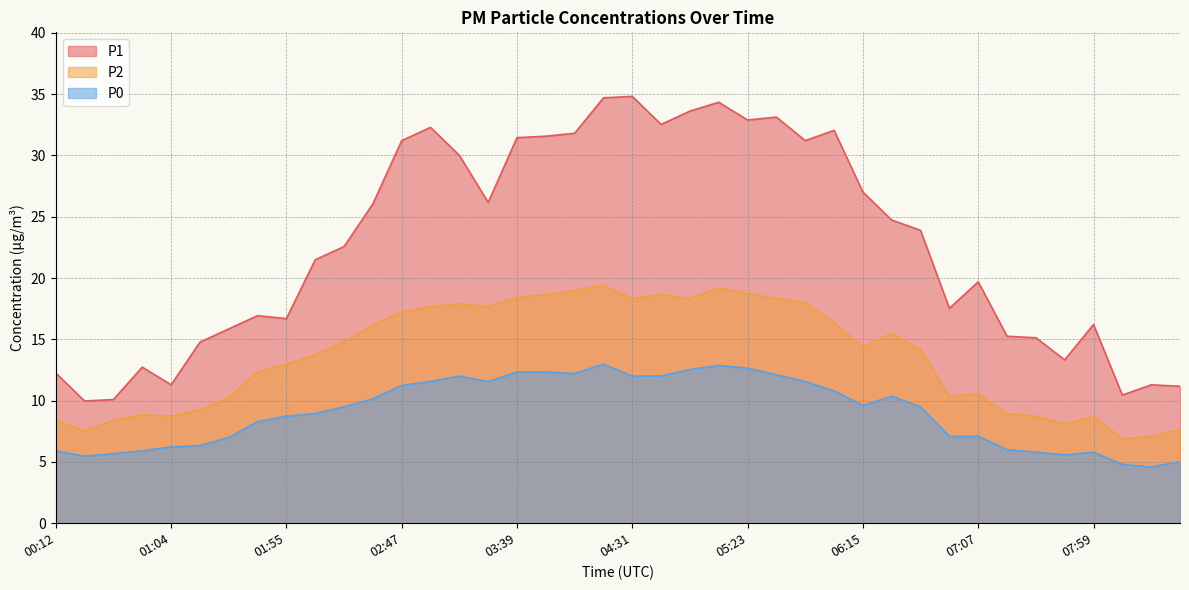

Which series has the largest total across all categories?

P1